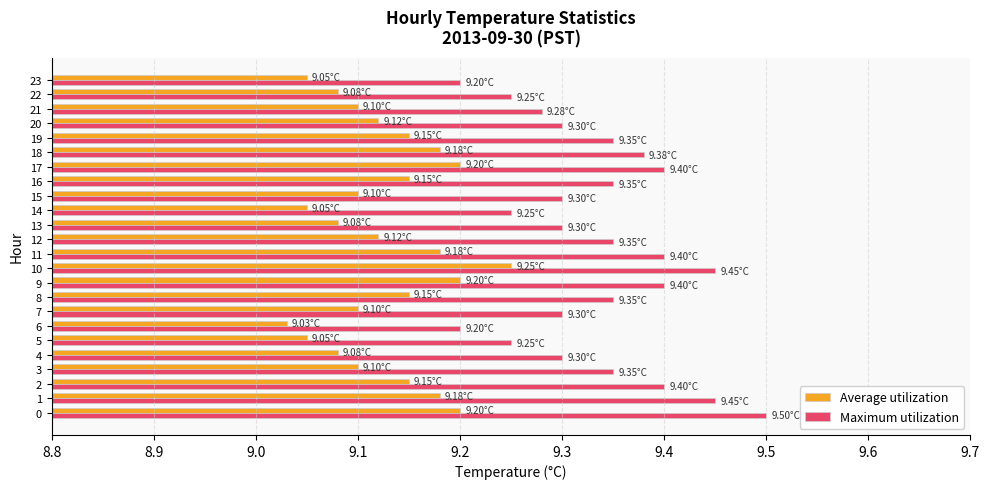

How many series are shown in this chart?

2